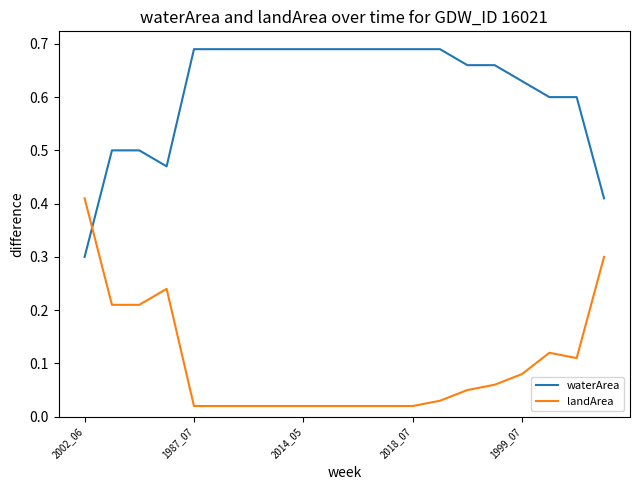

Which series has the largest total across all categories?

waterArea